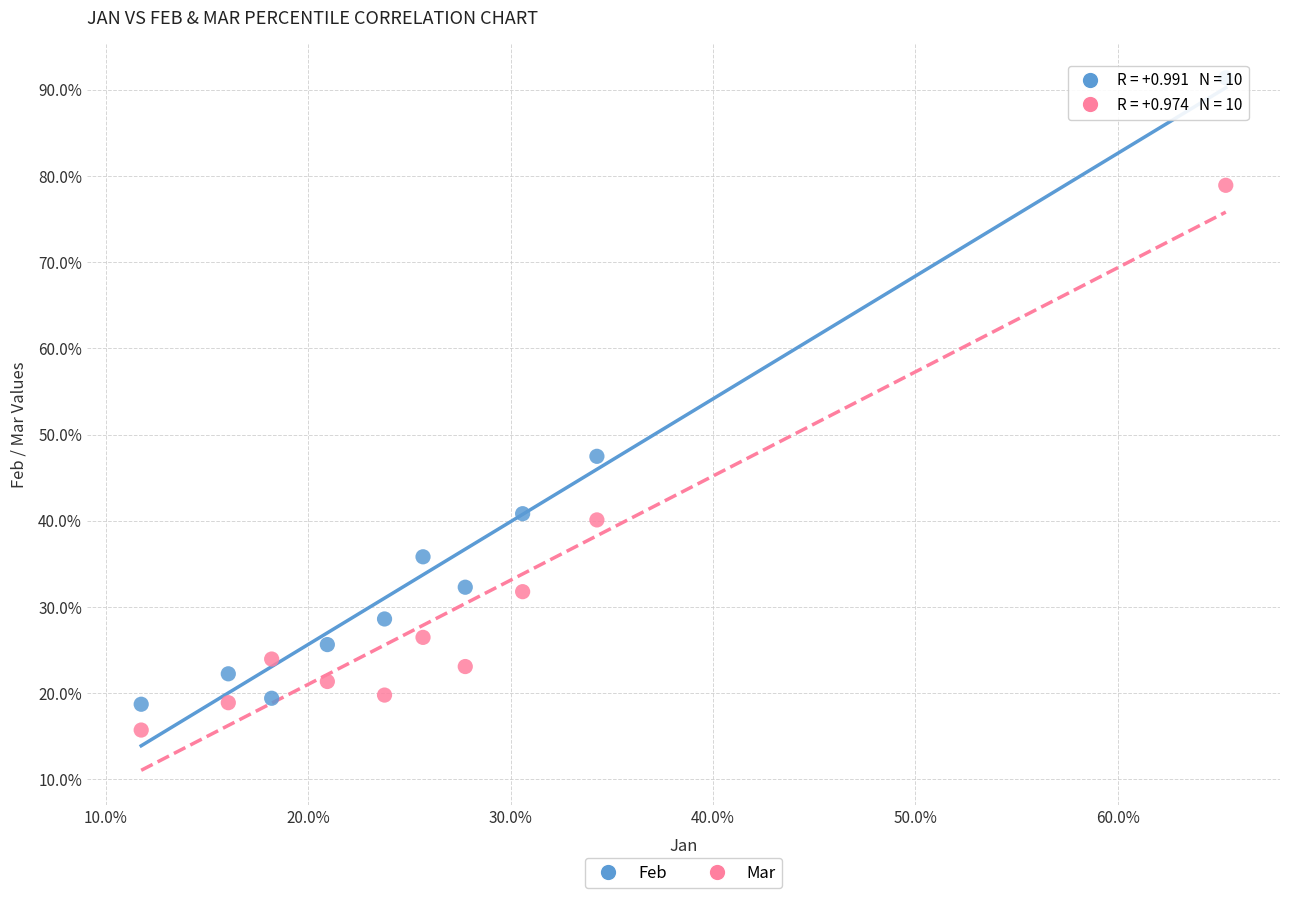

Which series reaches the minimum Y coordinate?

Mar